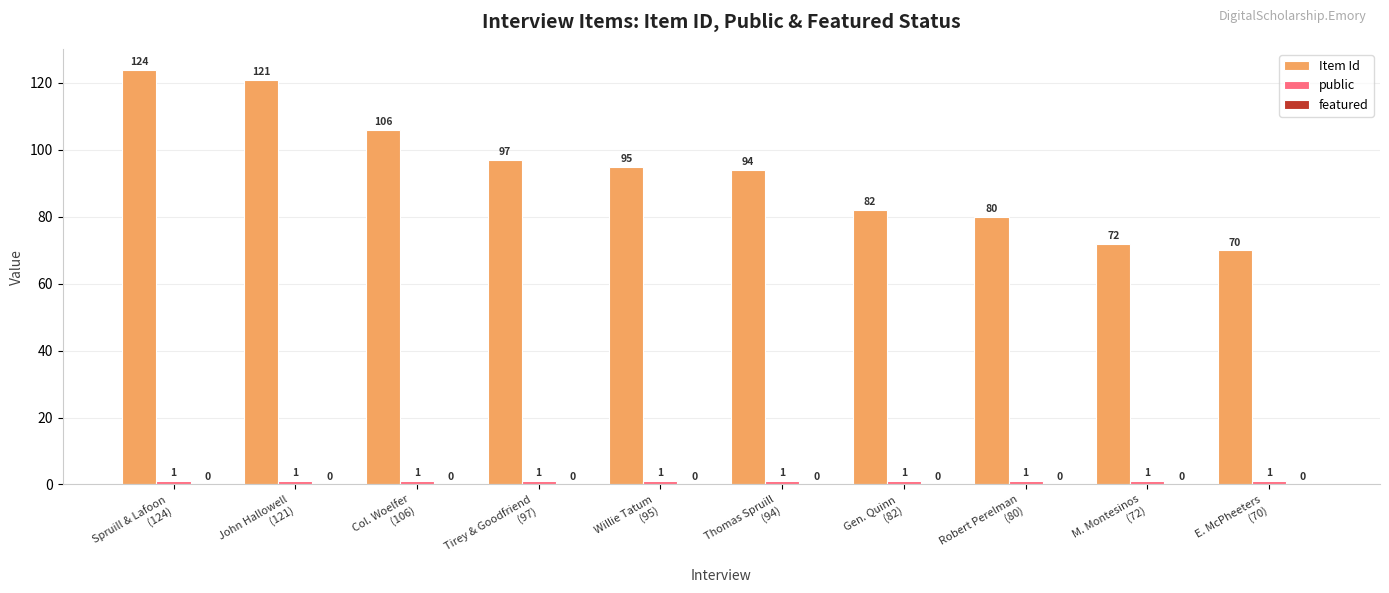

What is the minimum value for Item Id?

70